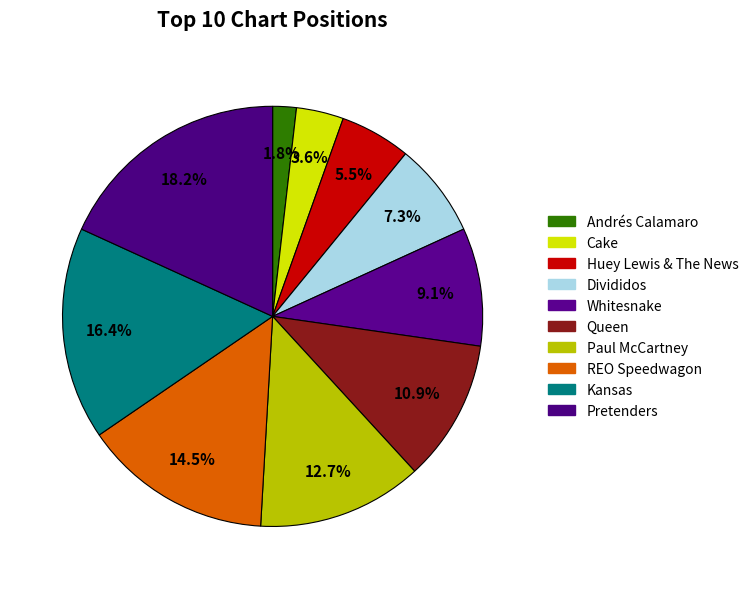

Count the number of slices in the pie.

10